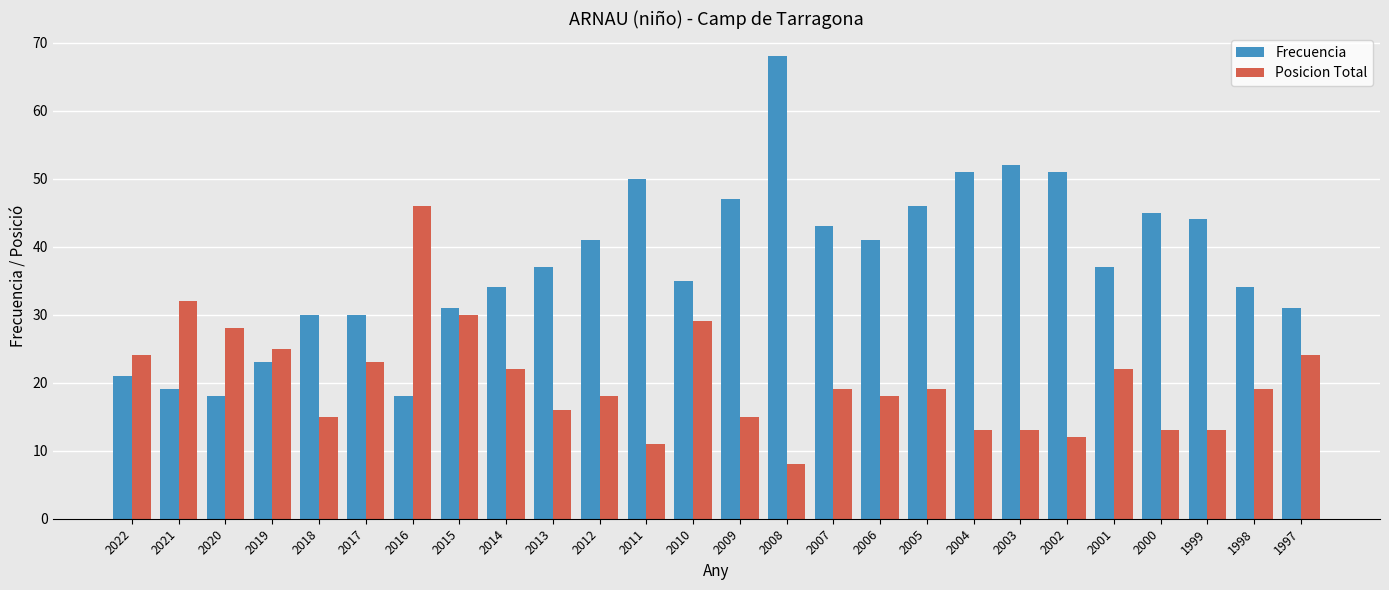

What is the sum of the Posicion Total values at 2010 and 2008?

37